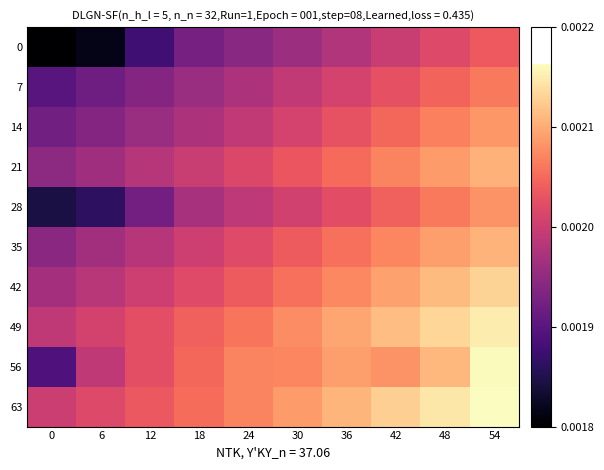

Reading right to left, what are all the values shown in this chart?

0: 54=0.6	48=0.5	42=0.5	36=0.4	30=0.4	24=0.4	18=0.3	12=0.2	6=0.0	0=0.0
7: 54=0.7	48=0.6	42=0.6	36=0.5	30=0.5	24=0.4	18=0.4	12=0.3	6=0.3	0=0.2
14: 54=0.7	48=0.7	42=0.6	36=0.6	30=0.5	24=0.5	18=0.4	12=0.4	6=0.3	0=0.3
21: 54=0.8	48=0.7	42=0.7	36=0.6	30=0.6	24=0.5	18=0.5	12=0.5	6=0.4	0=0.4
28: 54=0.7	48=0.7	42=0.6	36=0.6	30=0.5	24=0.5	18=0.4	12=0.3	6=0.2	0=0.1
35: 54=0.8	48=0.7	42=0.7	36=0.6	30=0.6	24=0.5	18=0.5	12=0.5	6=0.4	0=0.4
42: 54=0.8	48=0.8	42=0.7	36=0.7	30=0.6	24=0.6	18=0.5	12=0.5	6=0.5	0=0.4
49: 54=0.9	48=0.8	42=0.8	36=0.7	30=0.7	24=0.6	18=0.6	12=0.6	6=0.5	0=0.5
56: 54=0.9	48=0.8	42=0.7	36=0.7	30=0.7	24=0.7	18=0.6	12=0.6	6=0.5	0=0.2
63: 54=0.9	48=0.9	42=0.8	36=0.8	30=0.7	24=0.7	18=0.6	12=0.6	6=0.5	0=0.5